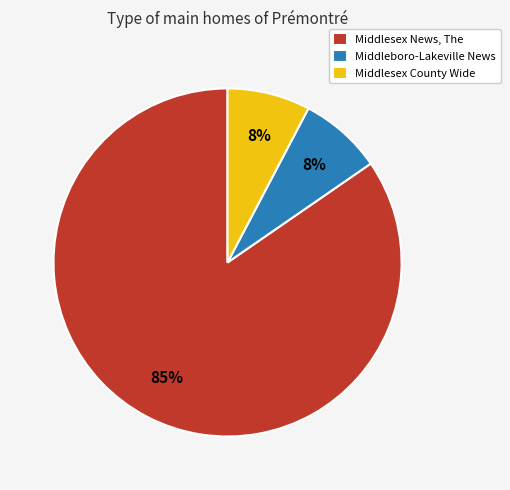

To the nearest percent, what is the average slice percentage?

33%